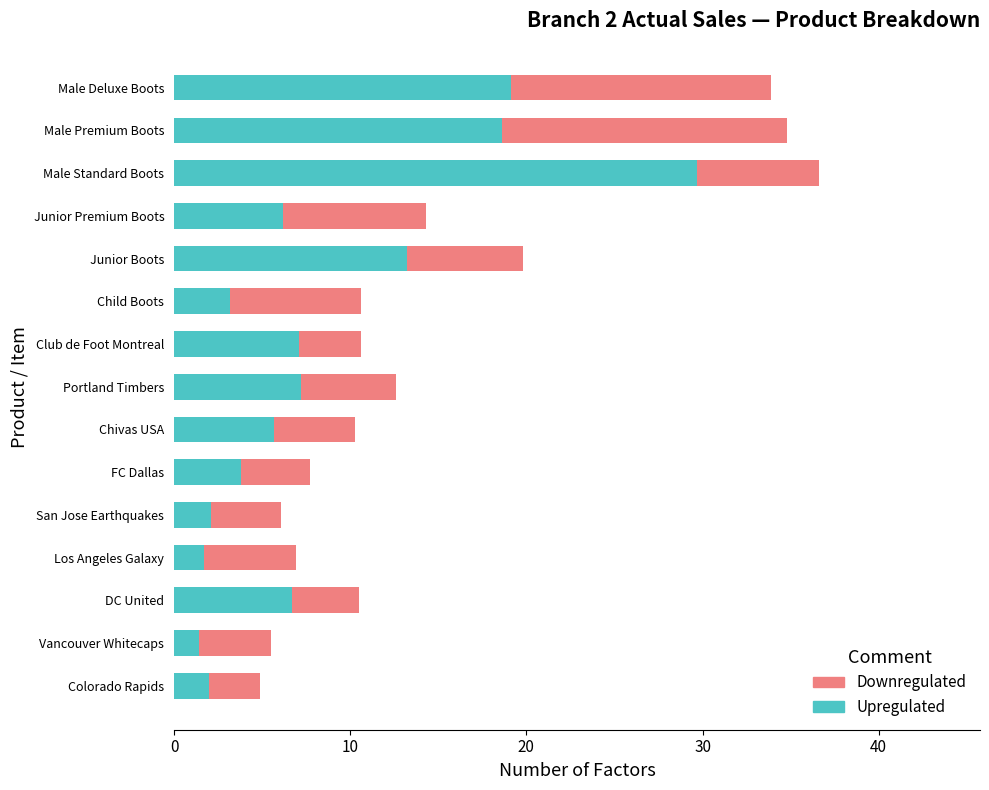

What is the total value across all series at Chivas USA?

10.3